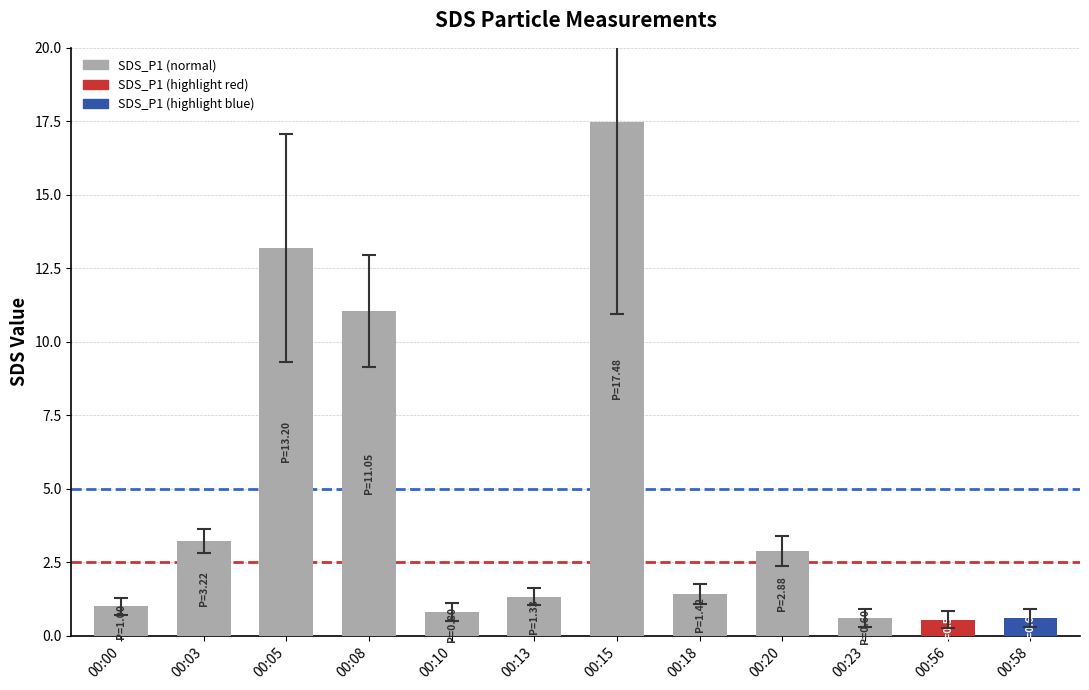

What is the average value?

4.5